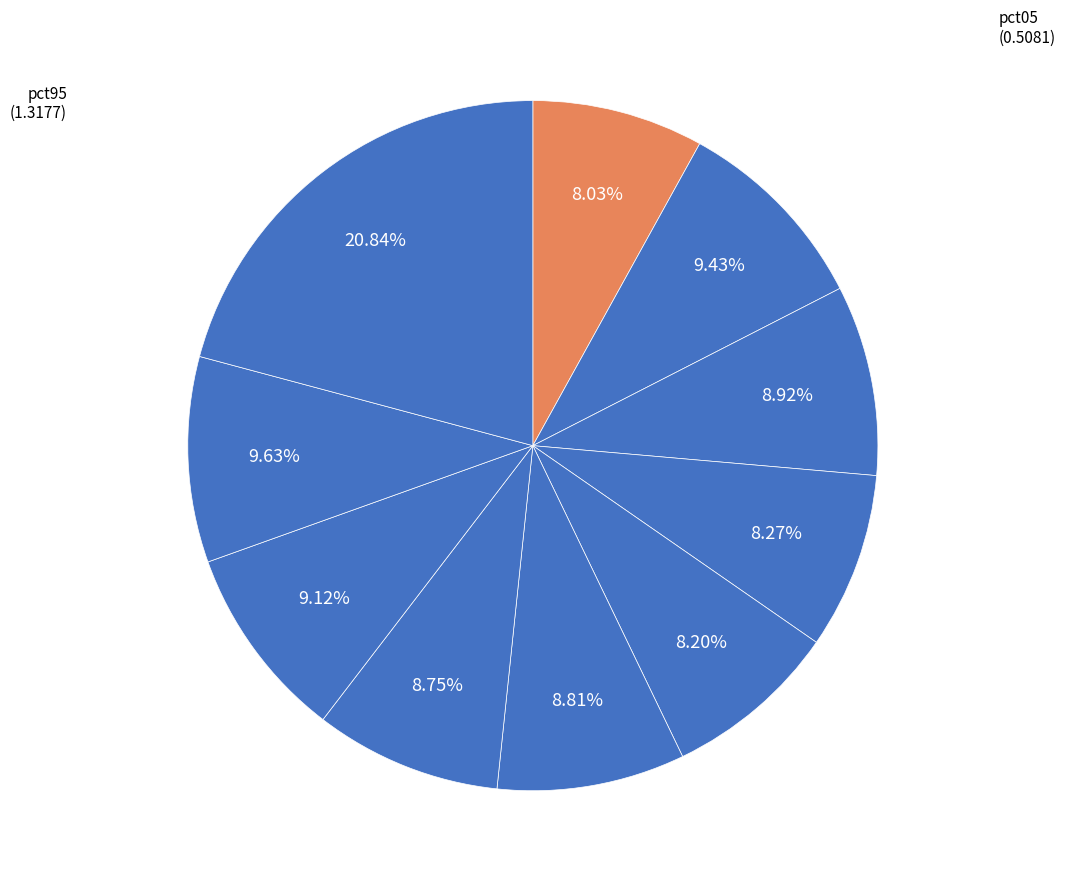

How many segments does this pie chart have?

10